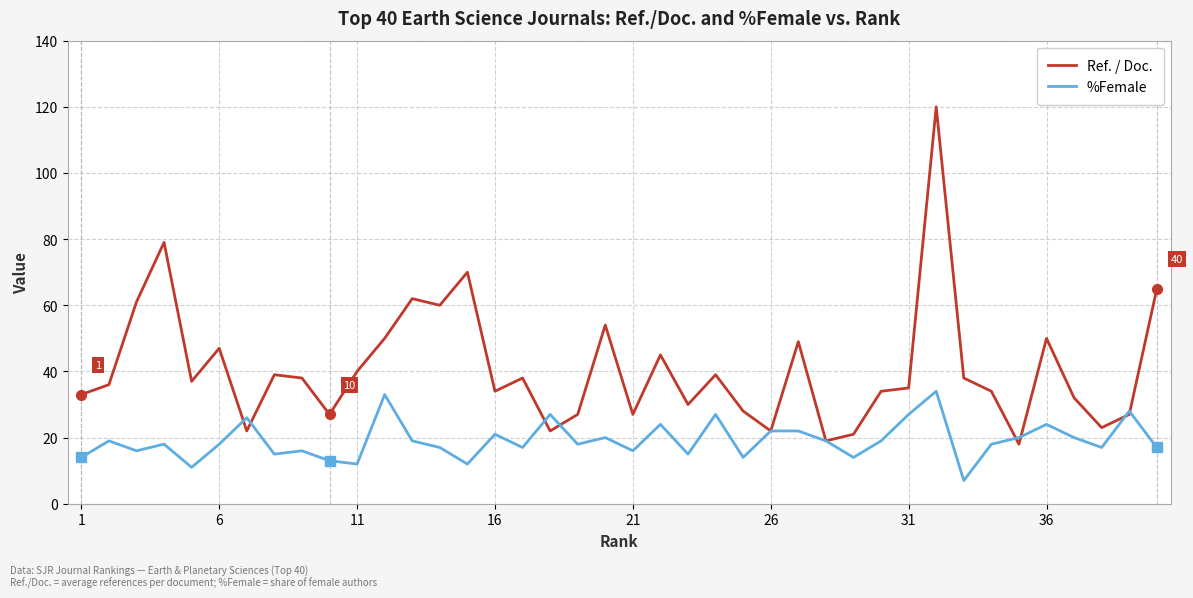

What is the sum of all Ref. / Doc. values?

1632